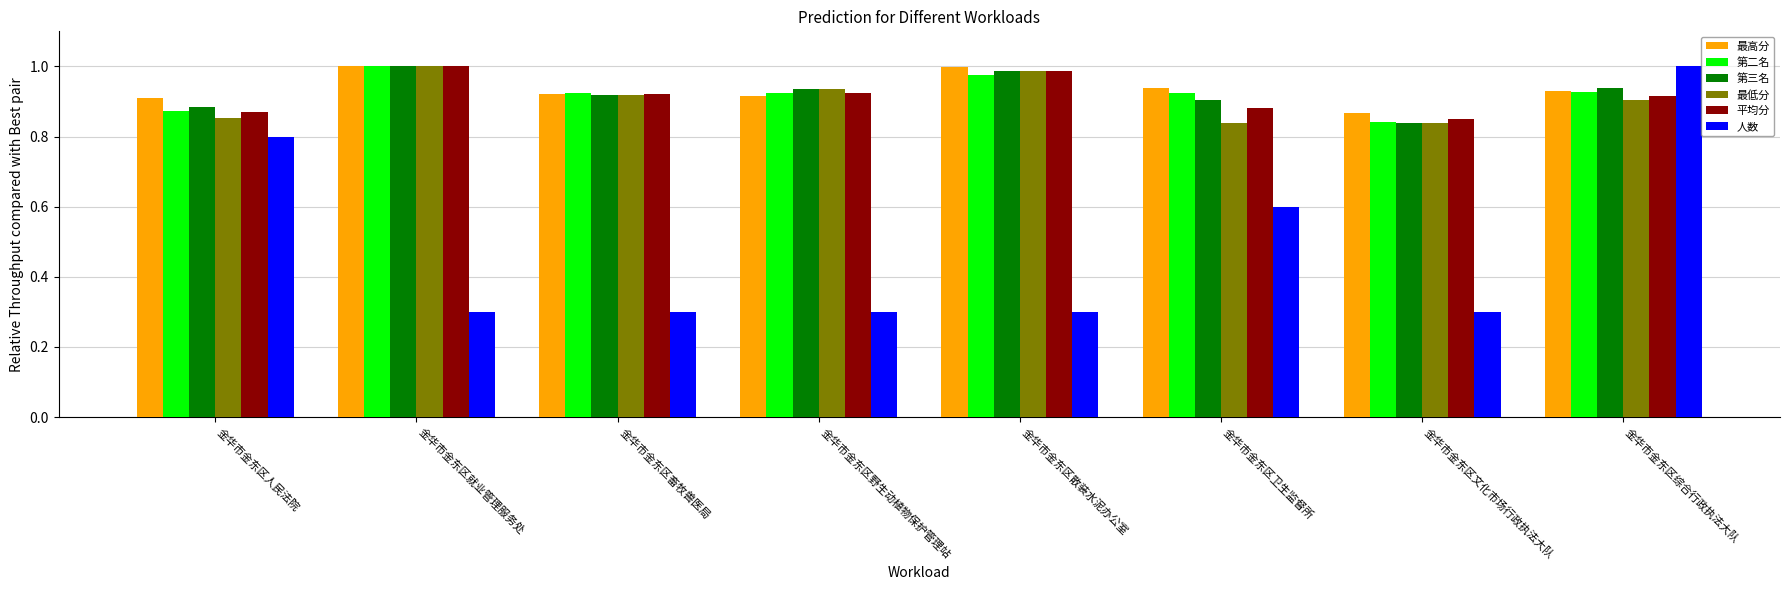

What is the difference between the highest and lowest values at 金华市金东区散装水泥办公室?

0.7